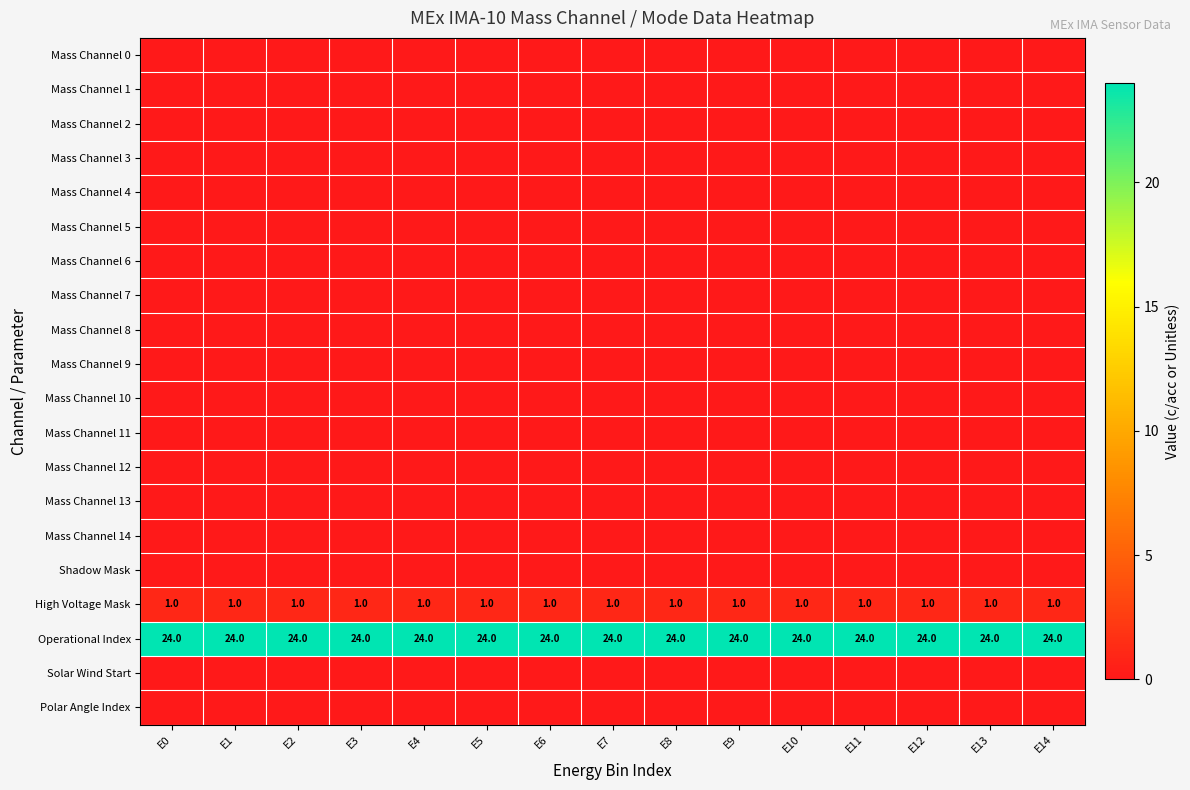

Is it true that High Voltage Mask equals 2 at E13?

False